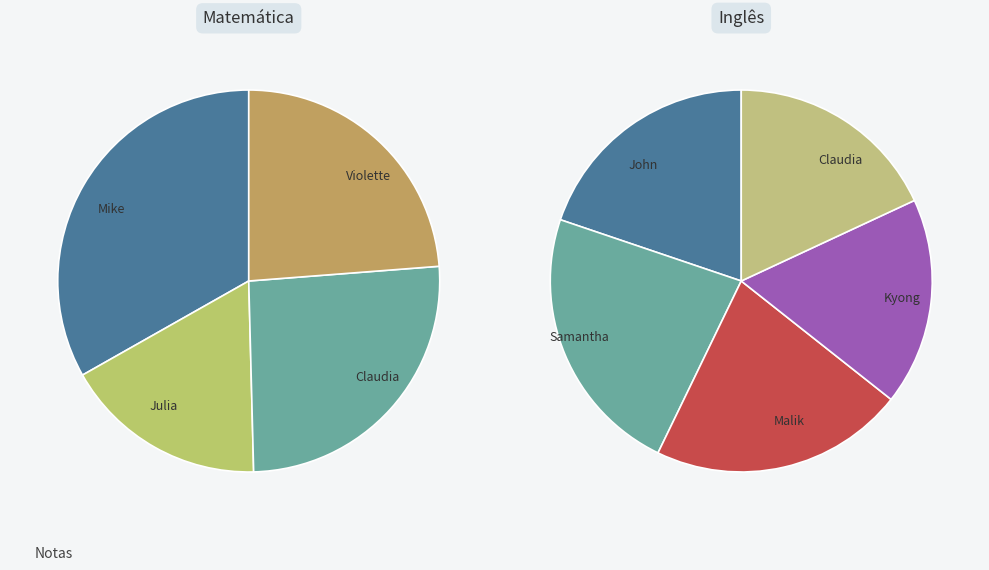

Is it true that John is 6% of the pie?

False